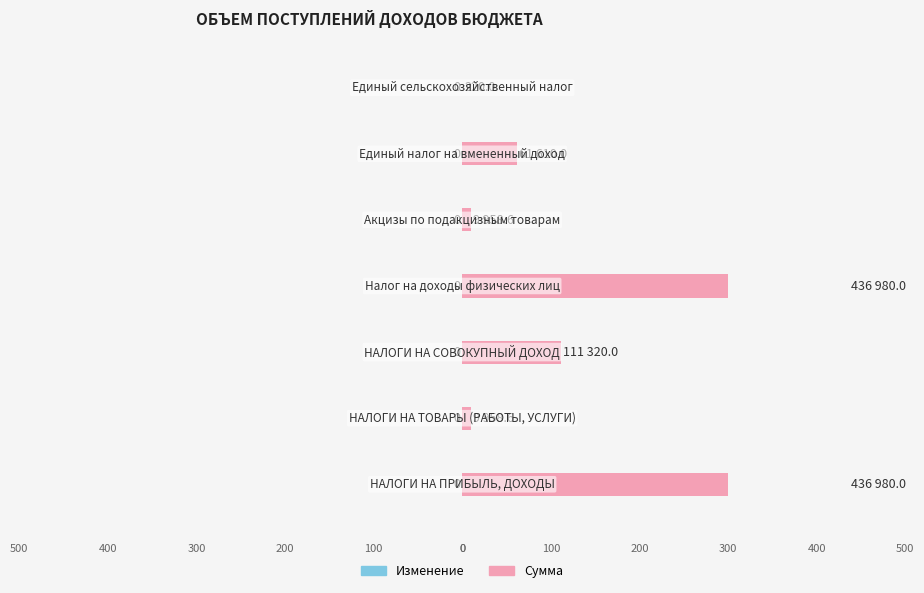

The Сумма series shows 436980.0 at −300000. True or false?

True